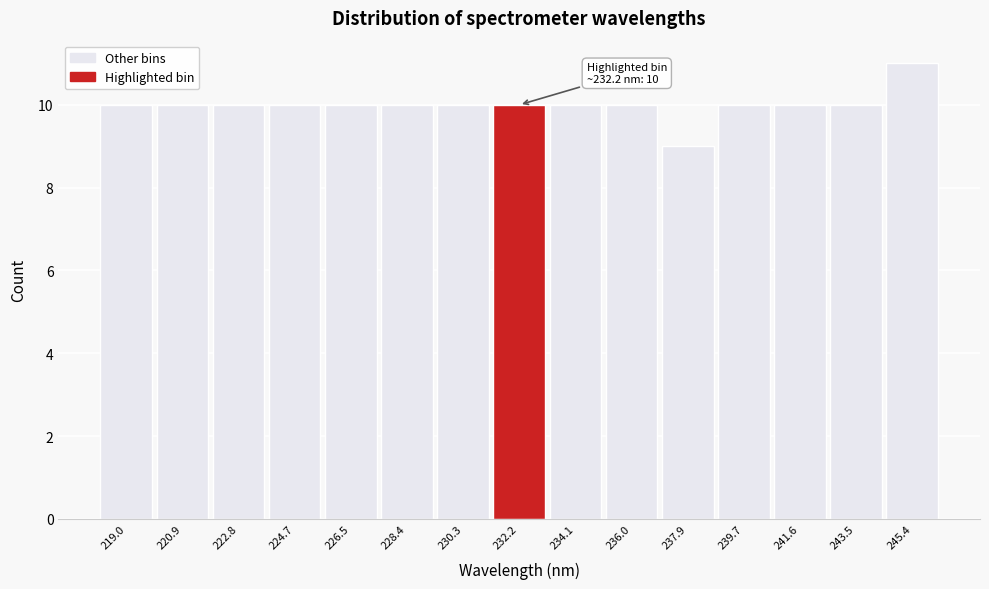

Which range on the x-axis has the tallest bar?

244.4 to 246.4